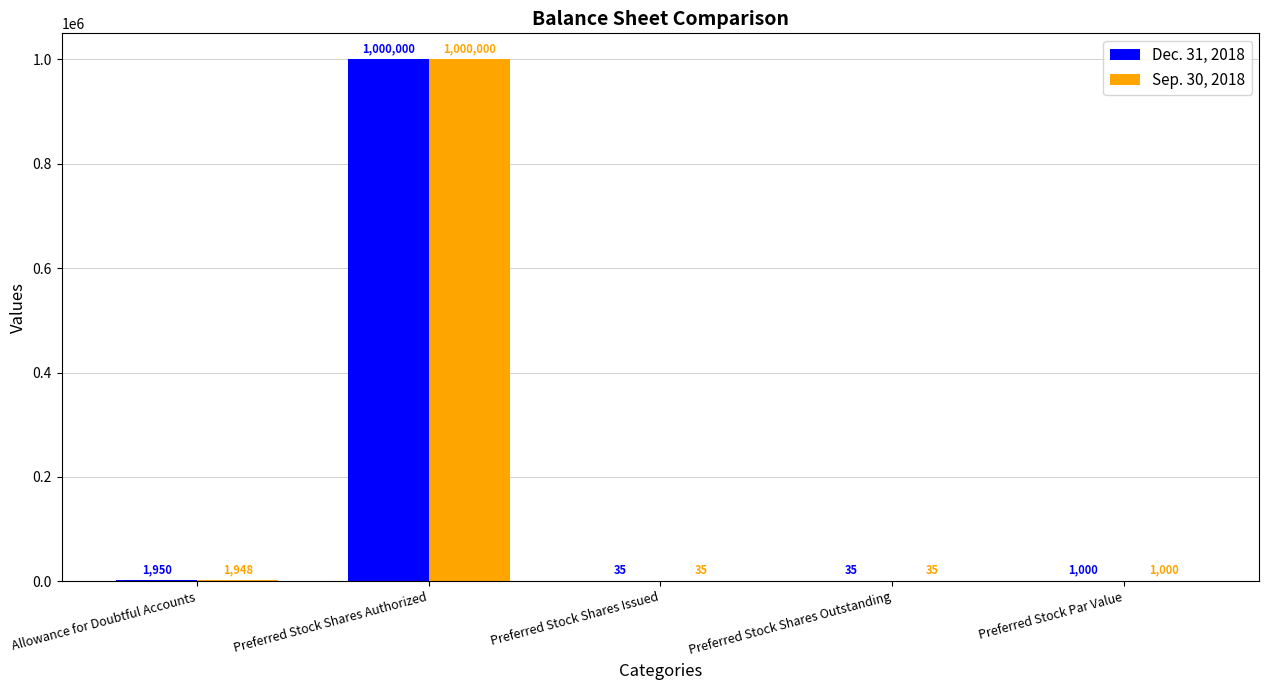

Which series has the largest total across all categories?

Dec. 31, 2018